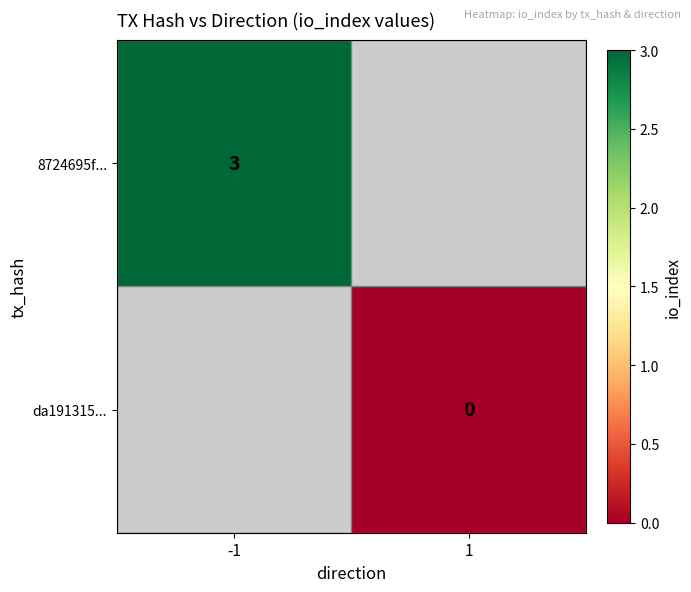

Is it true that 8724695f... equals 2 at -1?

False